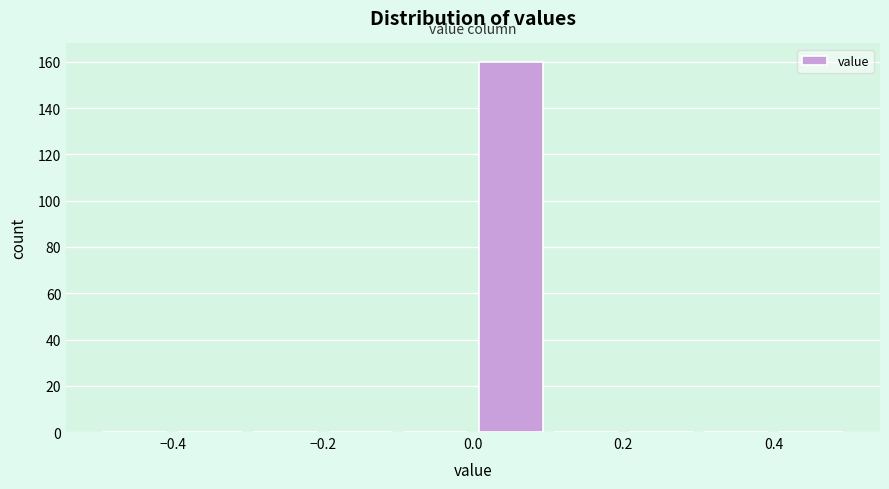

Reading left to right, transcribe this chart: for each bar, give the range it covers on the x-axis and its height. The values are not printed on the chart, so give them approximately, as read against the axis.

-0.5 to -0.4: 0
-0.4 to -0.3: 0
-0.3 to -0.2: 0
-0.2 to -0.1: 0
-0.1 to 0.0: 0
0.0 to 0.1: 160
0.1 to 0.2: 0
0.2 to 0.3: 0
0.3 to 0.4: 0
0.4 to 0.5: 0